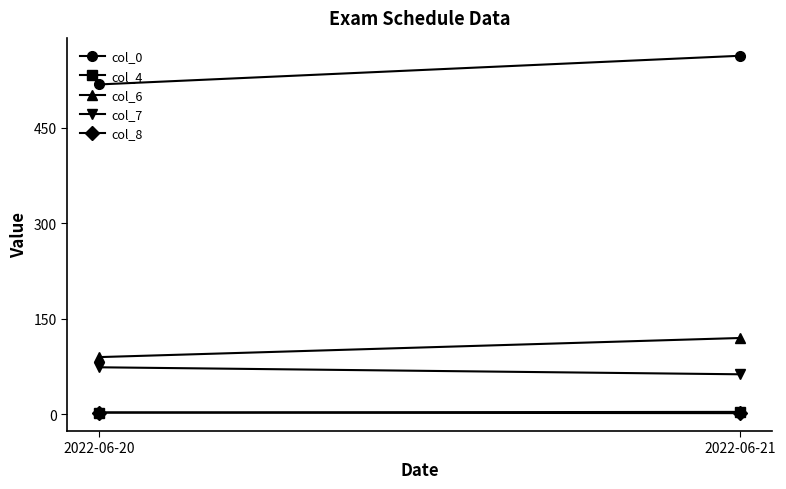

Count the col_4 values in the range 3 to 4.

2